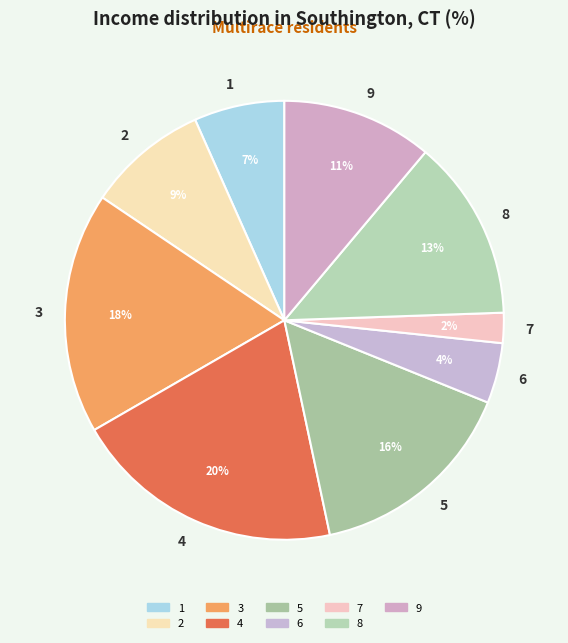

Combined, do 3 and 5 account for over 50%?

No